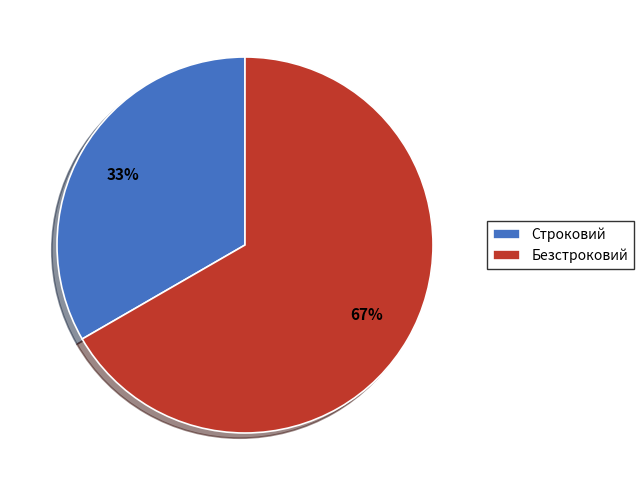

Is it true that Строковий is 33% of the pie?

True